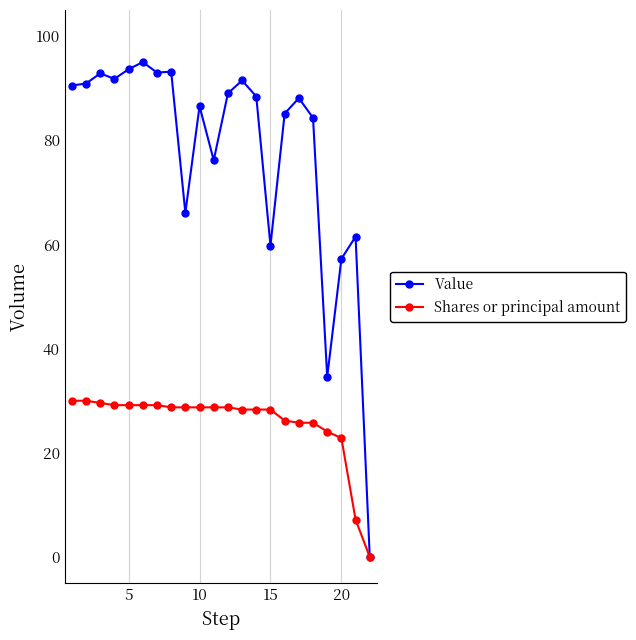

Rank the series by their maximum value, from highest to lowest.

Value, Shares or principal amount